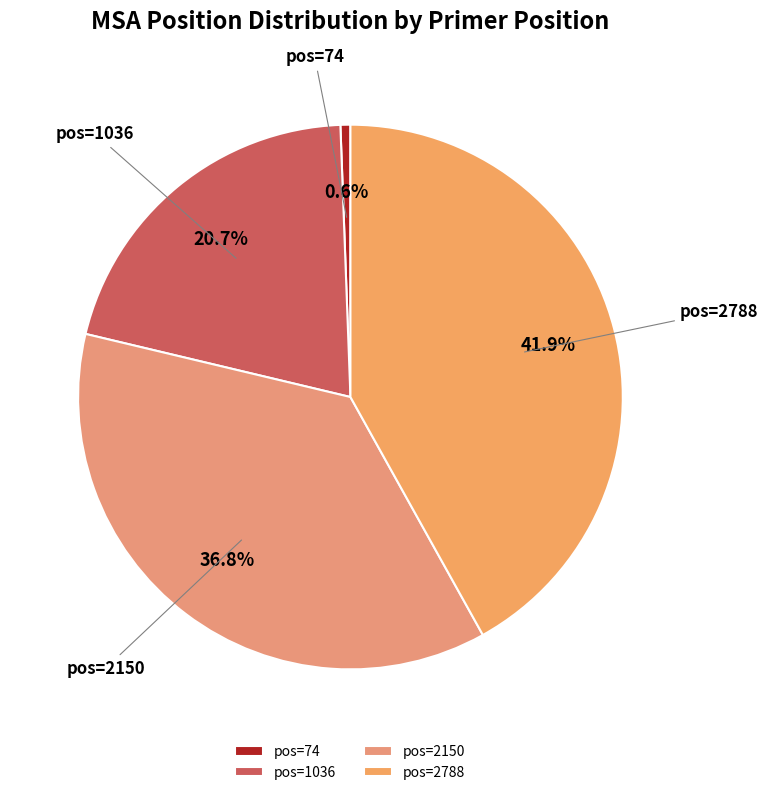

Is pos=2150 the majority of the pie?

No